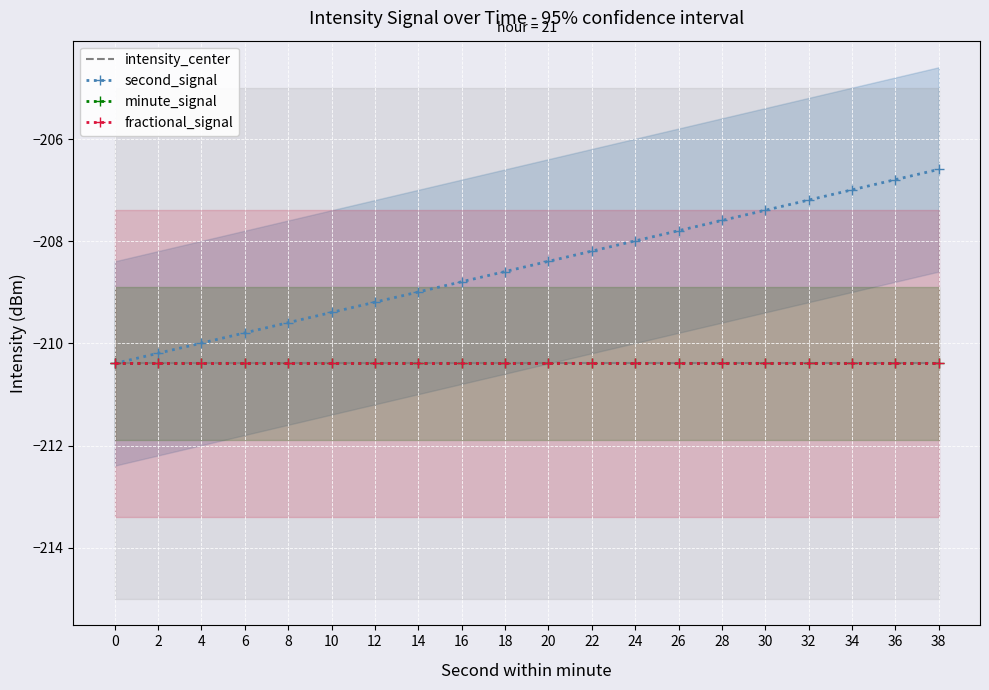

How many distinct data groups are displayed?

4